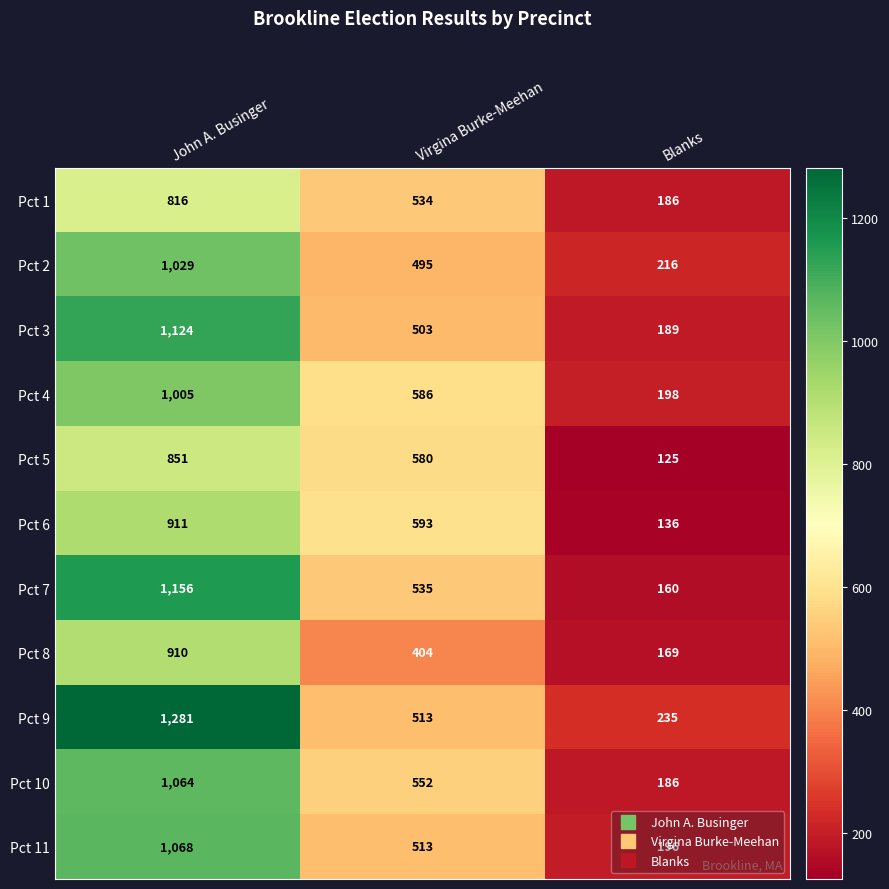

What is the difference between the maximum and minimum values in the Pct 3 series?

935